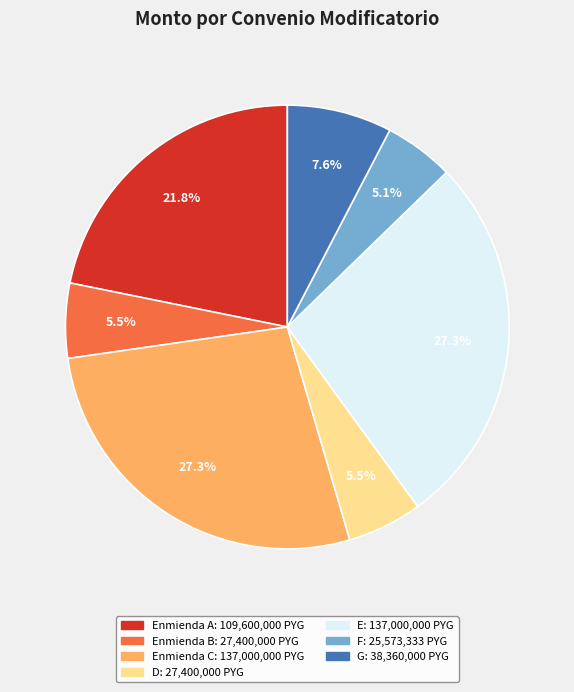

Is there any slice that represents more than half of the pie?

No